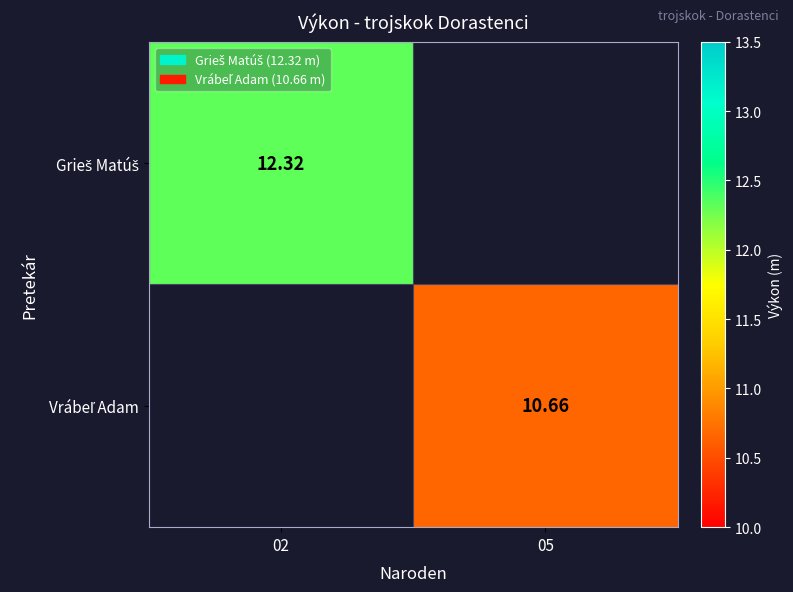

Which category has the lowest value in the Grieš Matúš series?

02